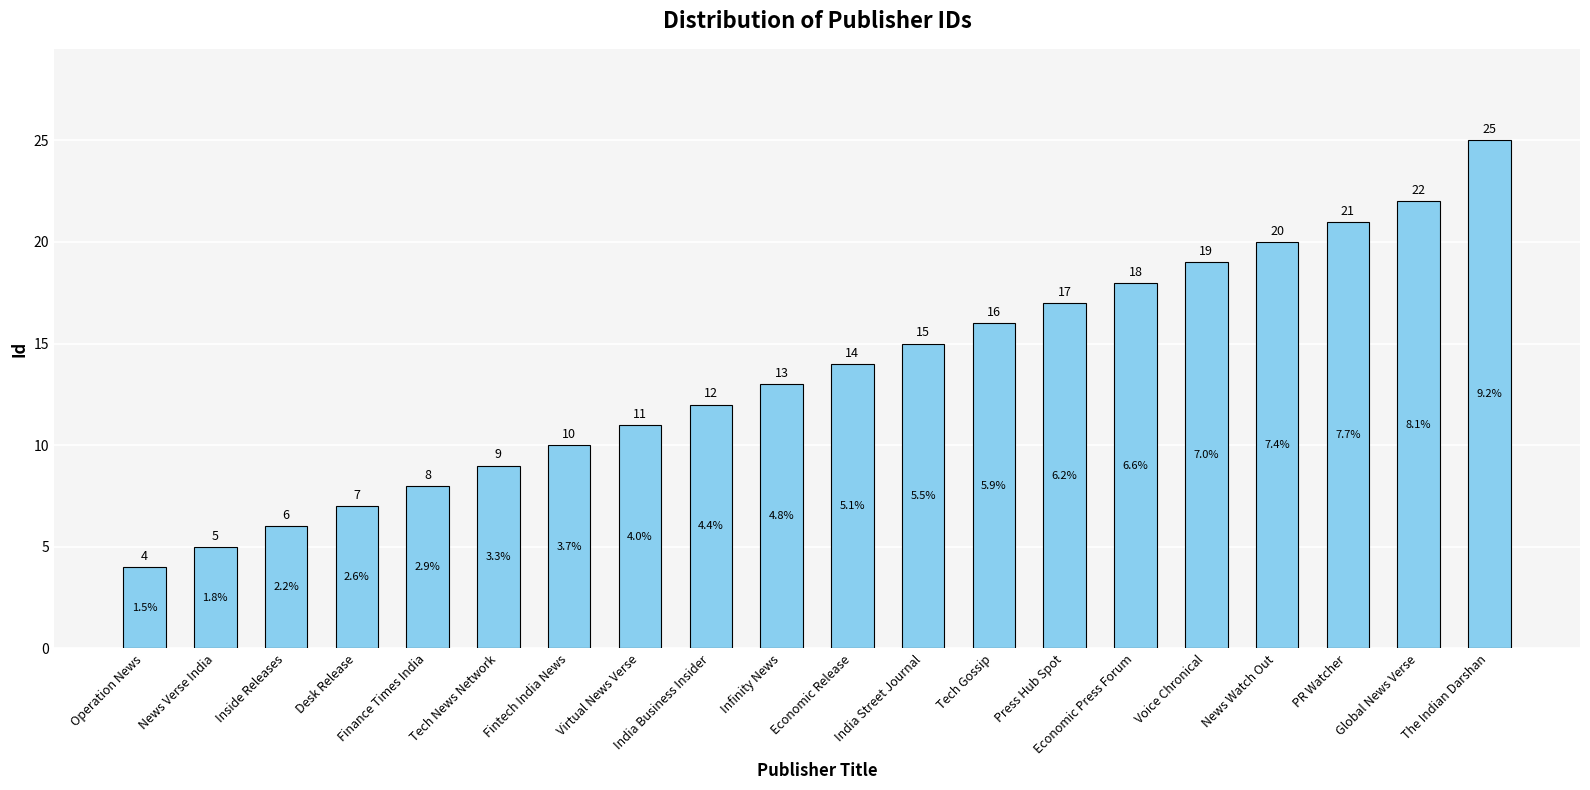

At which category does the chart reach its peak across all series?

The Indian Darshan